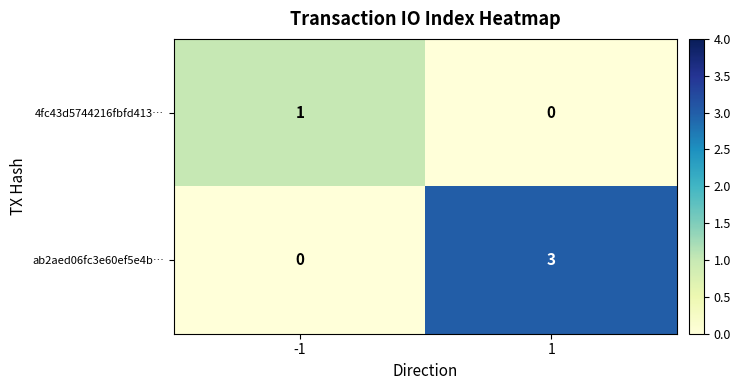

Is the value of 4fc43d5744216fbfd413… at -1 greater than the value of ab2aed06fc3e60ef5e4b… at 1?

No